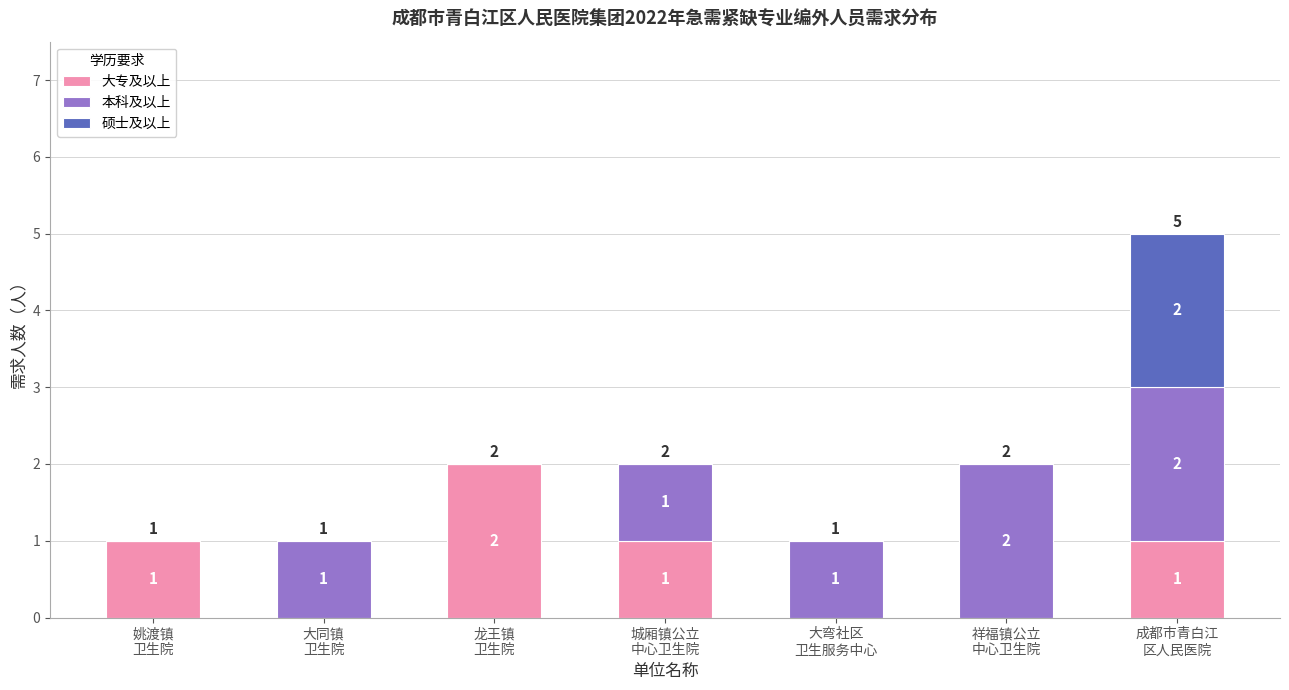

How many distinct data groups are displayed?

3